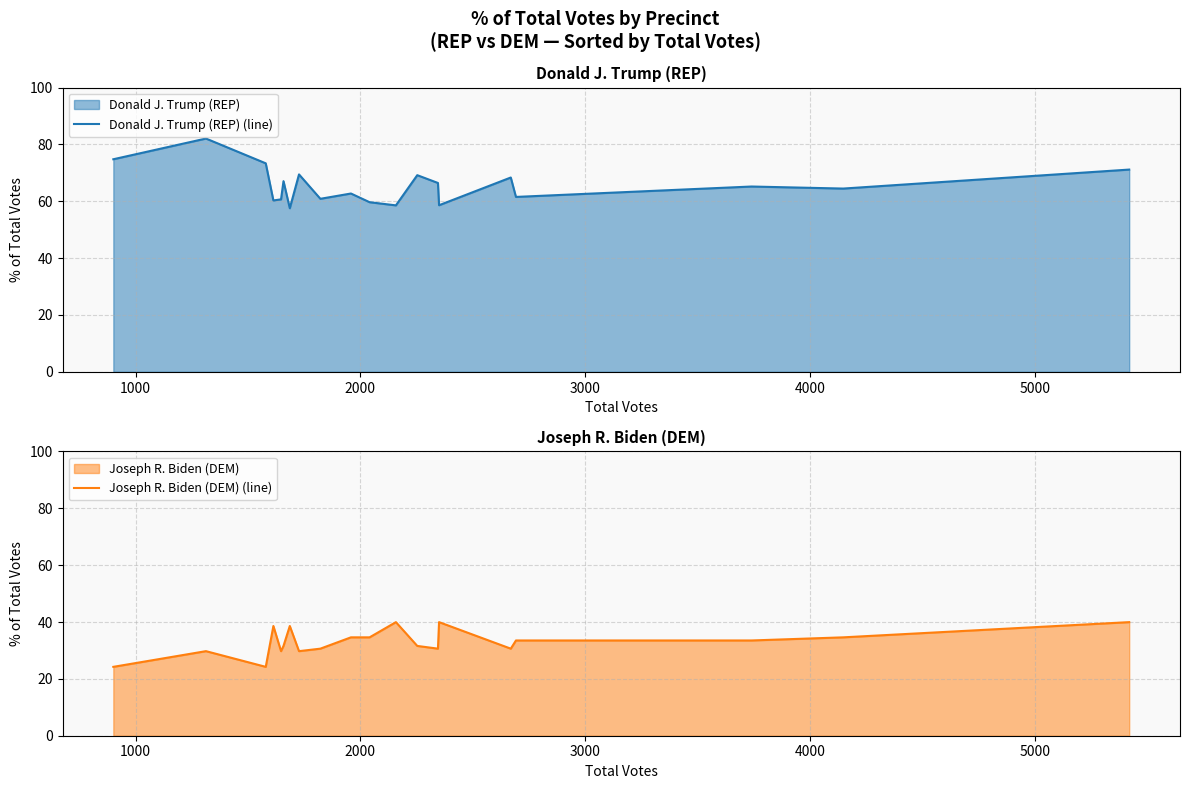

True or false: Donald J. Trump (REP) (line) and Joseph R. Biden (DEM) (line) cross at least once.

False